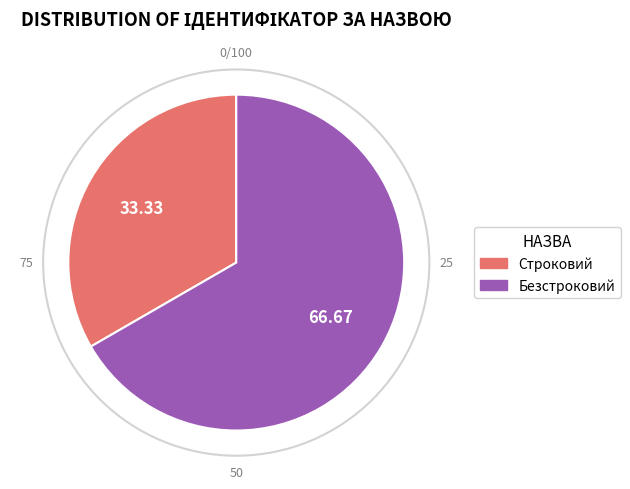

Which slice is the largest?

Безстроковий